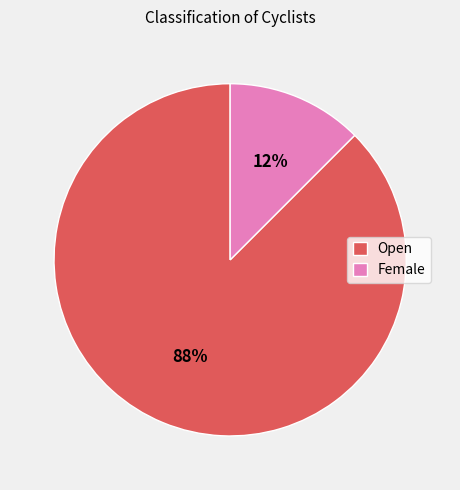

True or false: Female accounts for 12% of the total.

True